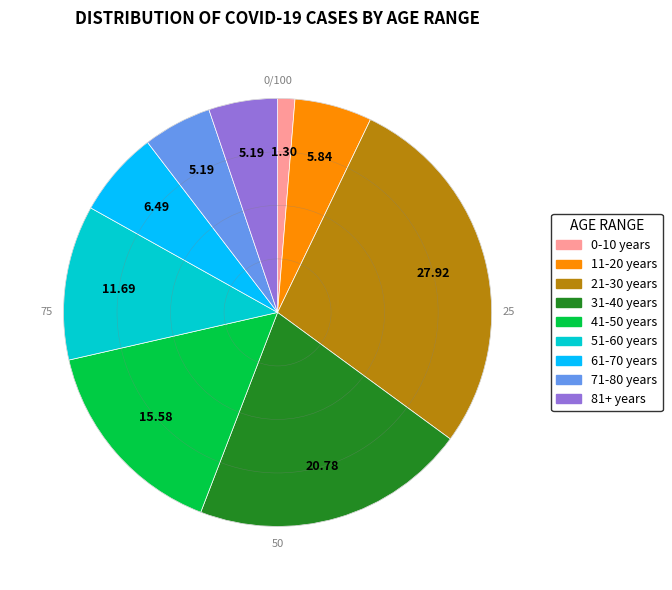

Does 21-30 years represent more than half of the total?

No